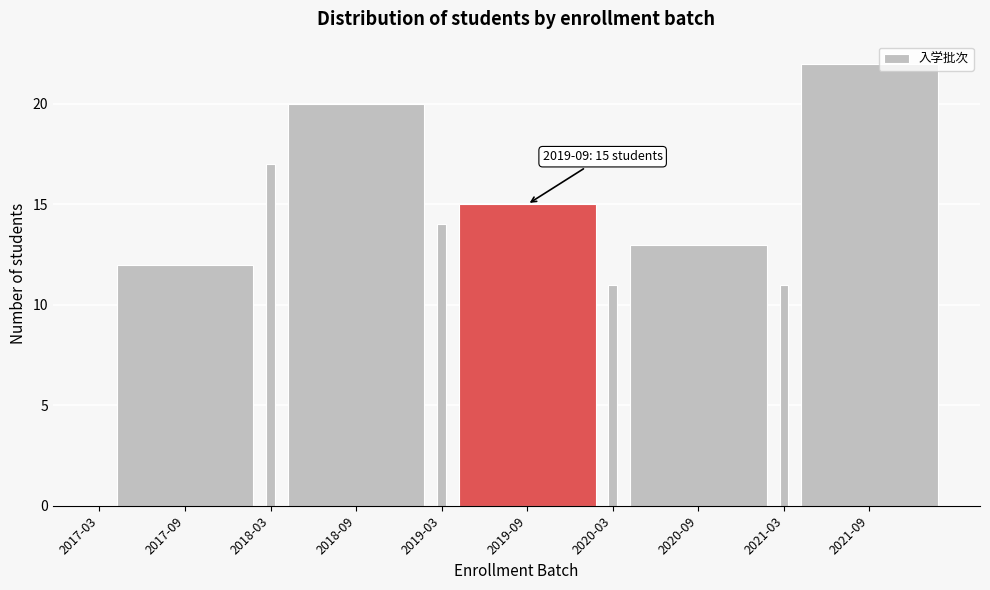

Reading left to right, extract all data points from this chart.

2017-03=0	2017-09=12	2018-03=17	2018-09=20	2019-03=14	2019-09=15	2020-03=11	2020-09=13	2021-03=11	2021-09=22